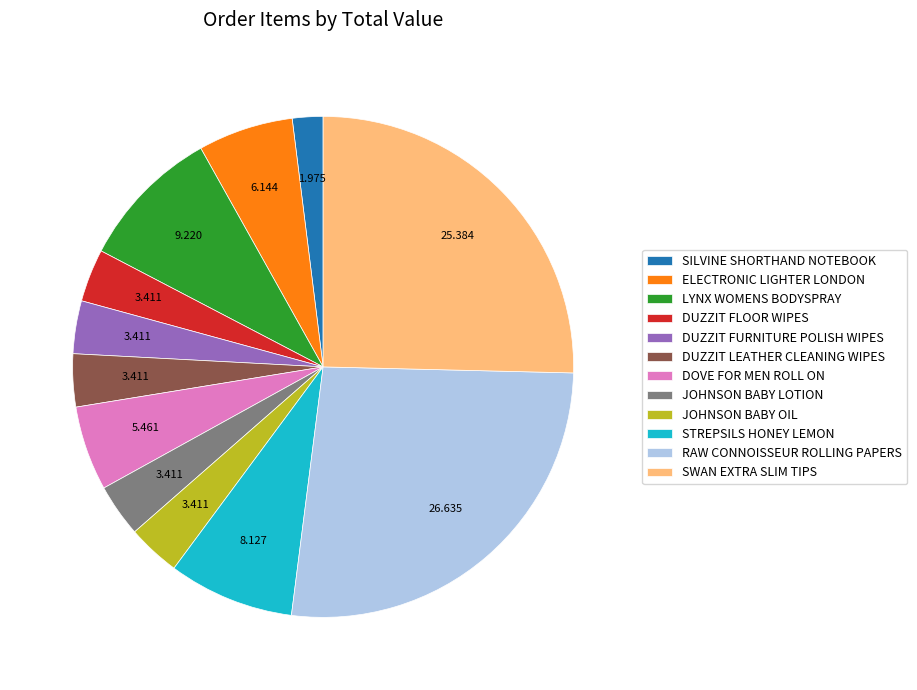

What is the smallest slice in the pie chart?

SILVINE SHORTHAND NOTEBOOK